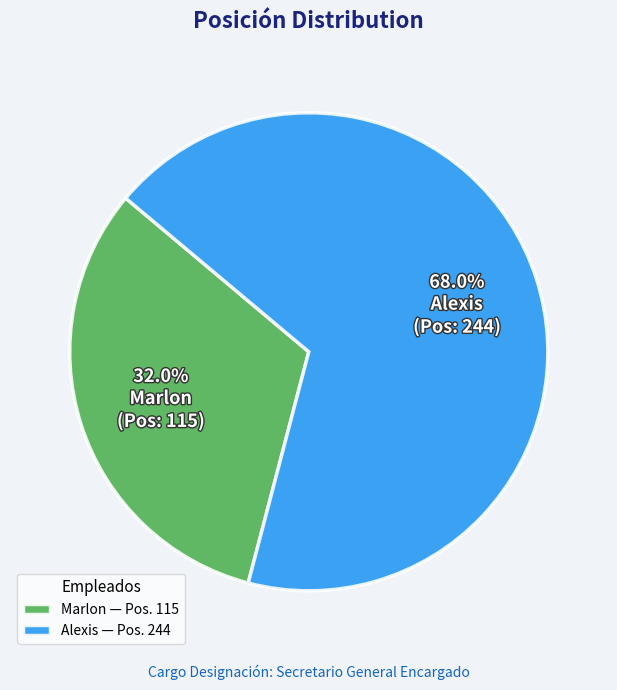

To the nearest percent, what is the difference between the Marlon and Alexis slice percentages?

36%